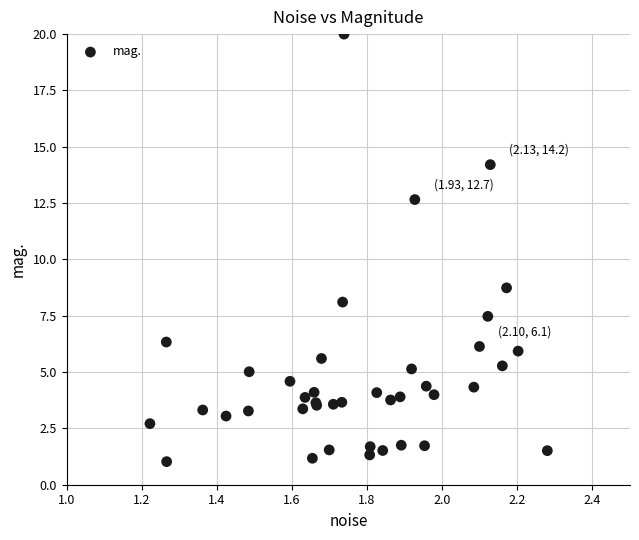

What Y value in the scatter plot is closest to 10?

8.7